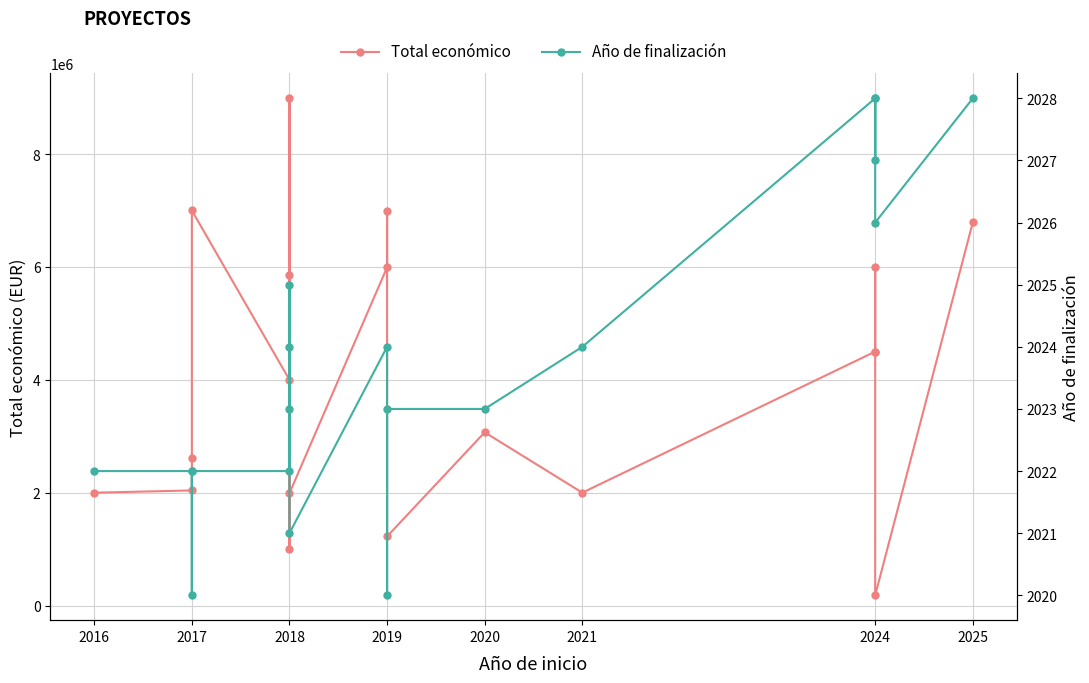

At how many categories does at least one series exceed 4049115?

9